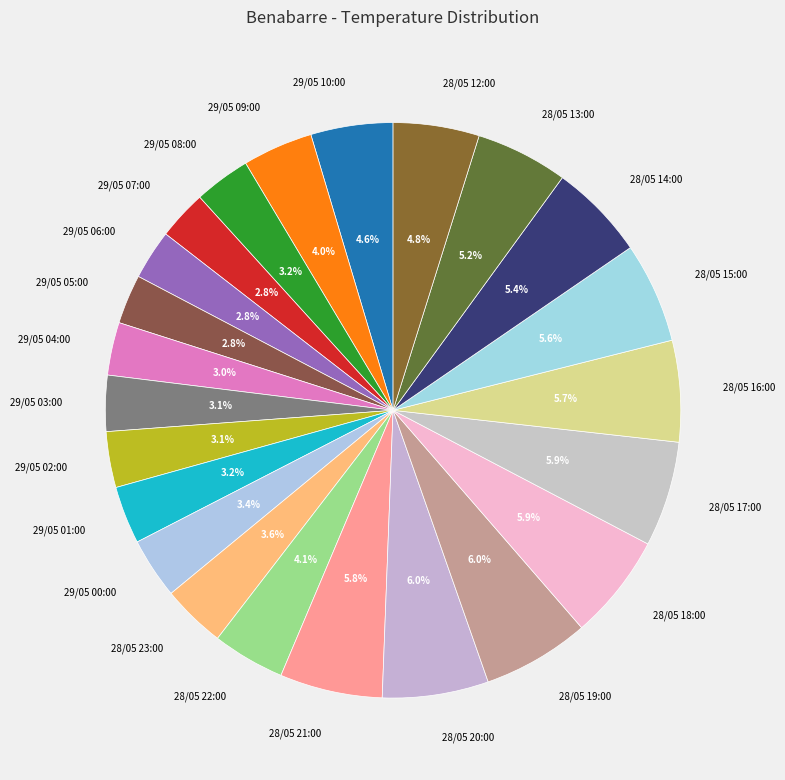

Which has a higher value, 29/05 05:00 or 28/05 18:00?

28/05 18:00